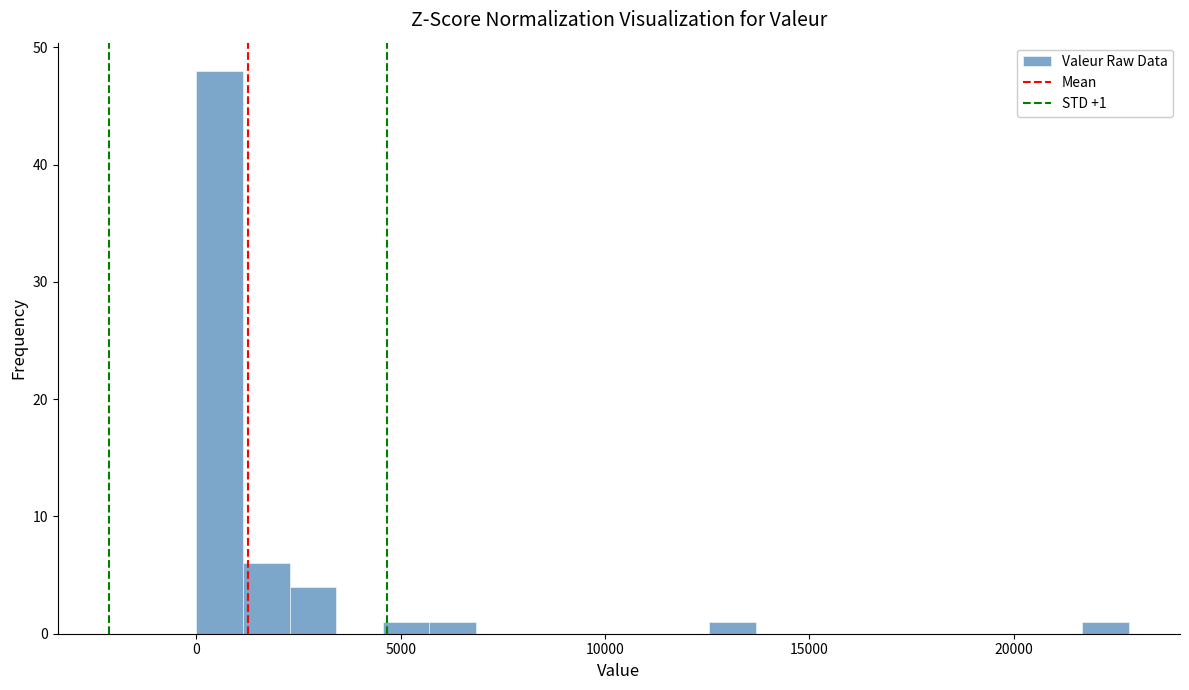

Around what value on the x-axis is the tallest bar? Give the approximate position of its centre, as read against the axis.

500